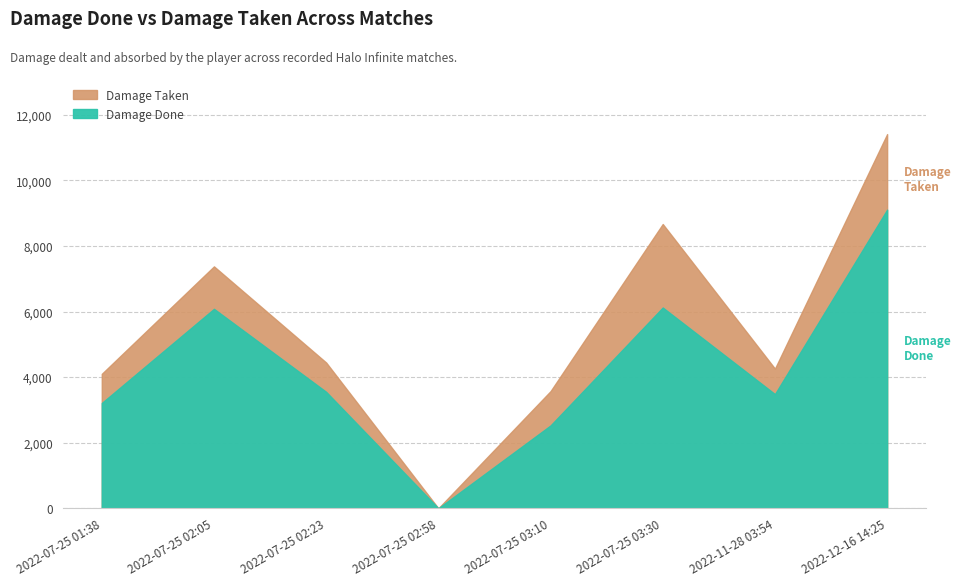

What is the sum of the Damage Done values at 2022-07-25 01:38 and 2022-11-28 03:54?

6693